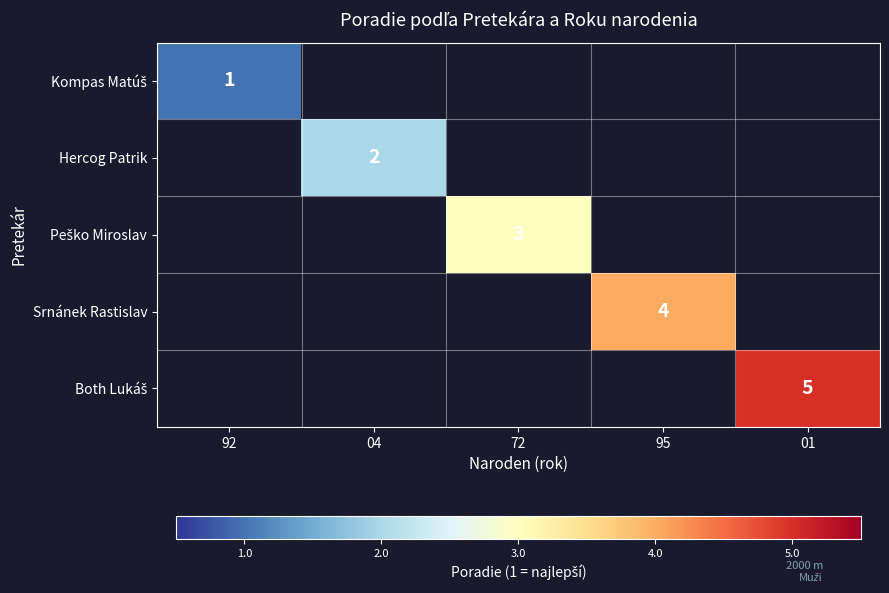

The Hercog Patrik series shows 1 at 04. True or false?

False